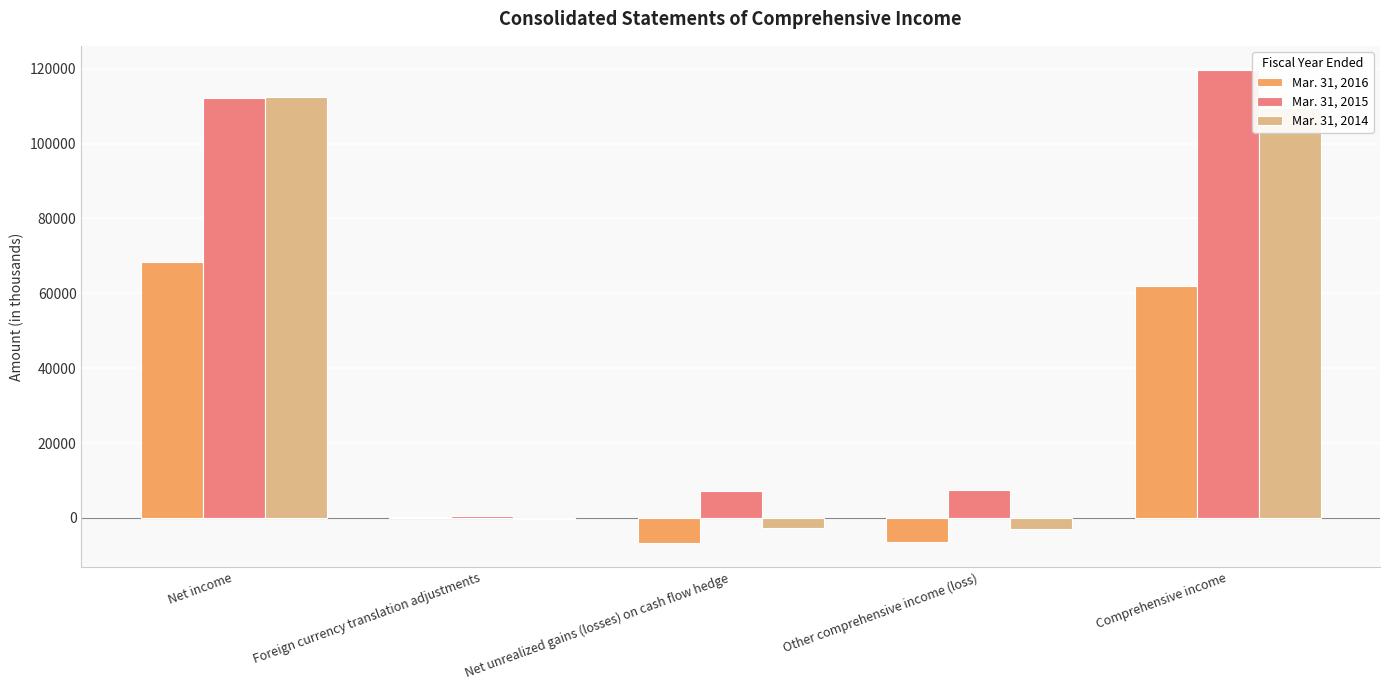

What is the total value across all series at Net income?

293110